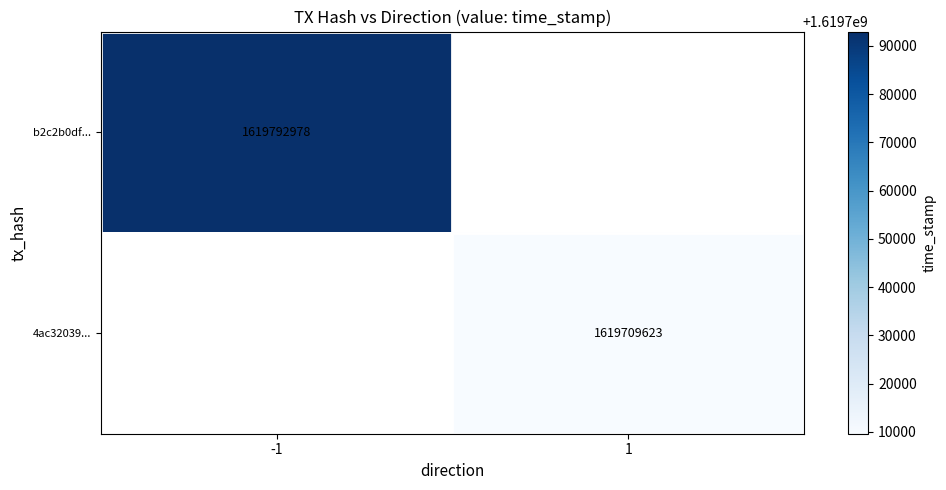

Is the value of b2c2b0df... at -1 greater than the value of 4ac32039... at 1?

Yes